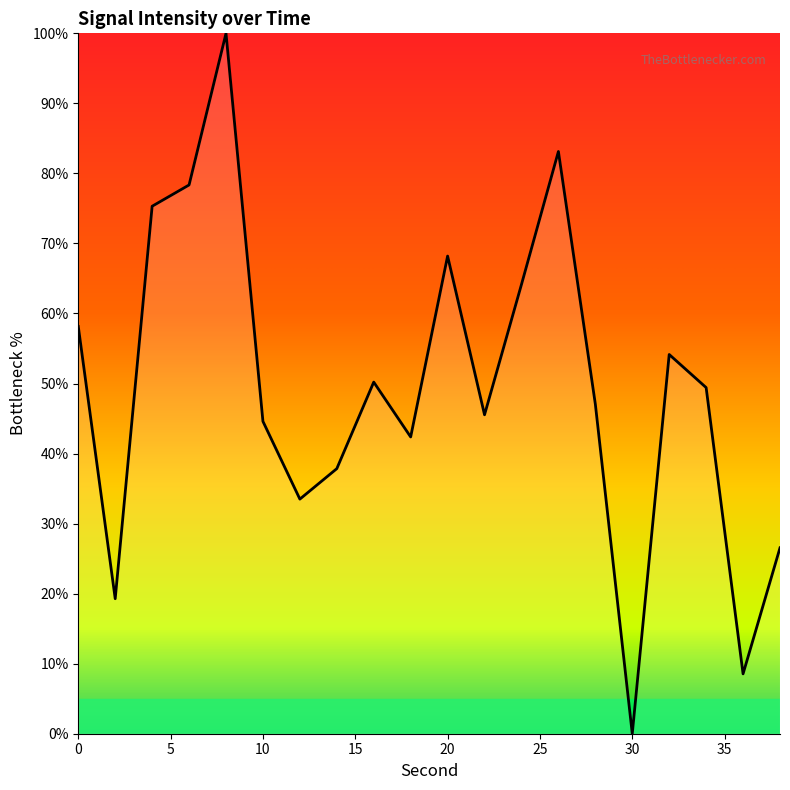

What is the greatest value displayed?

100.0